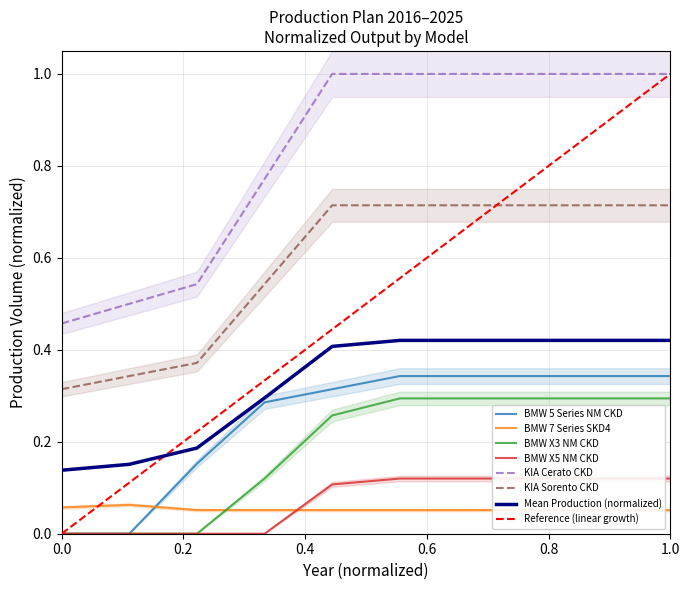

Which series has the largest total across all categories?

KIA Cerato CKD